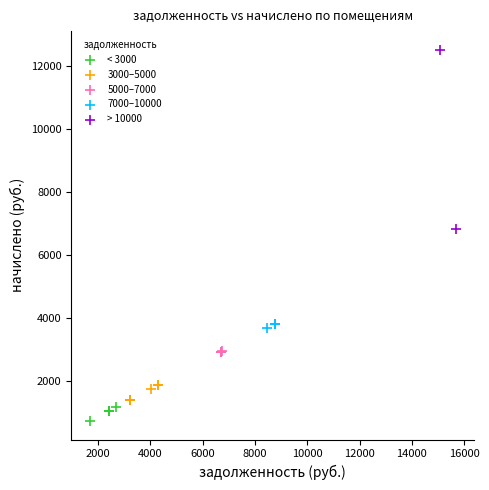

What are all the series names shown in the legend?

< 3000, 3000–5000, 5000–7000, 7000–10000, > 10000